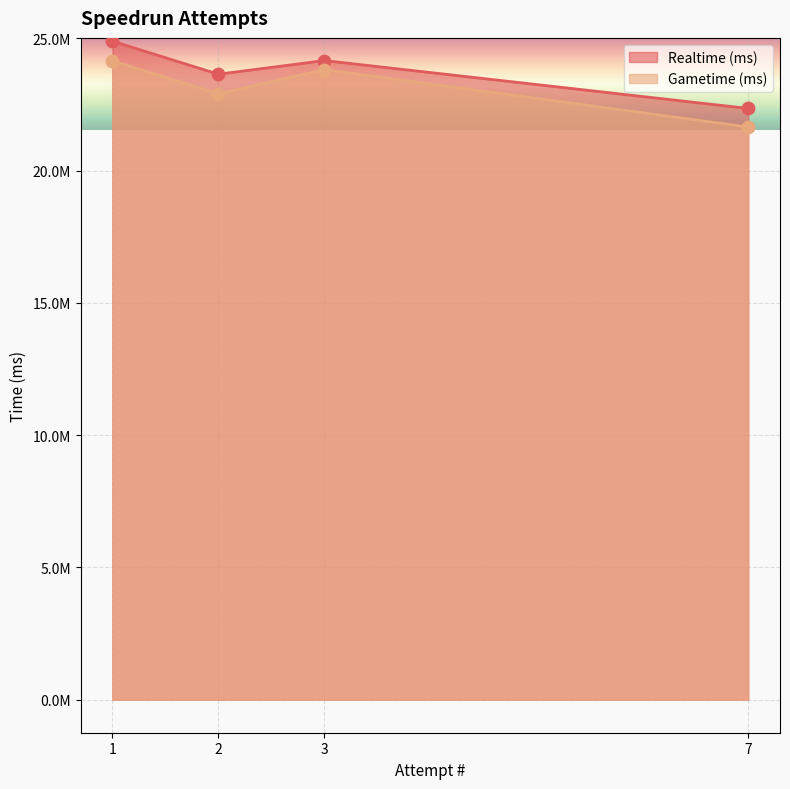

Is the value of Gametime (ms) at 7 greater than the value of Realtime (ms) at 7?

No